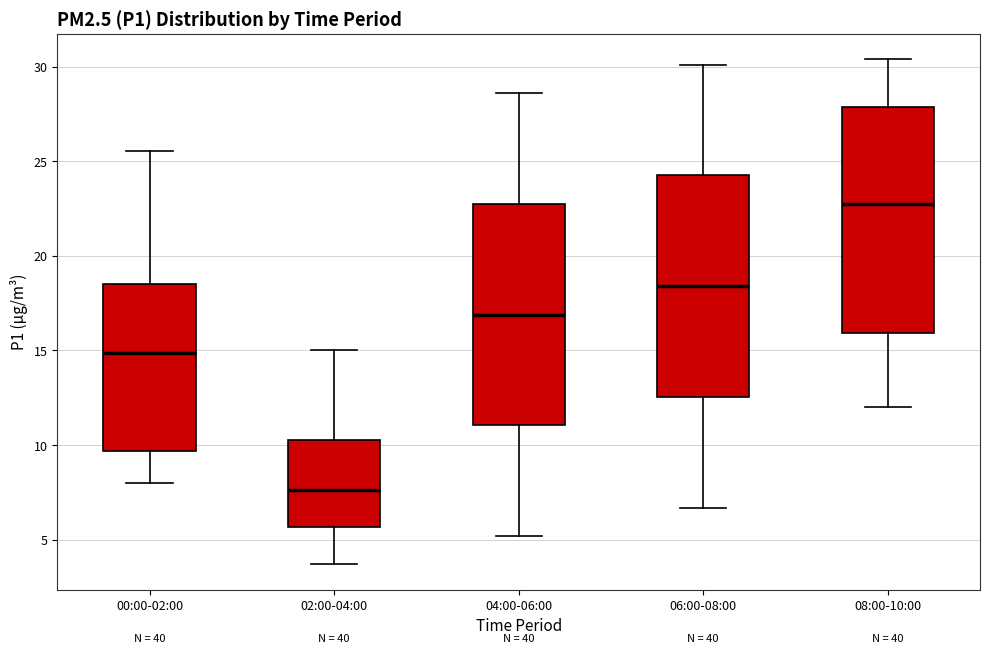

Reading left to right, read every box against the y-axis: the position of its median line, the range the box covers, and the ends of its whiskers. The values are not printed on the chart, so give them approximately, as read against the axis.

00:00-02:00: median 15.0, box 9.5 to 18.5, whiskers 8.0 to 25.5
02:00-04:00: median 7.5, box 5.5 to 10.5, whiskers 3.5 to 15.0
04:00-06:00: median 17.0, box 11.0 to 23.0, whiskers 5.0 to 28.5
06:00-08:00: median 18.5, box 12.5 to 24.5, whiskers 6.5 to 30.0
08:00-10:00: median 23.0, box 16.0 to 28.0, whiskers 12.0 to 30.5